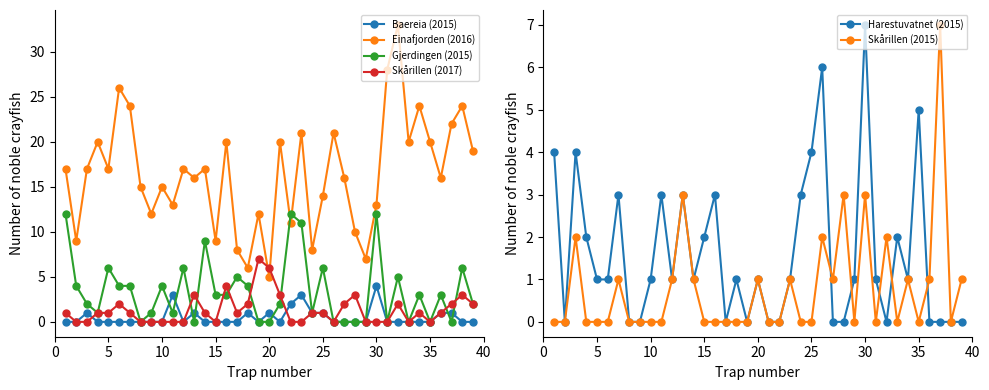

The Gjerdingen (2015) series shows 8 at 30. True or false?

False